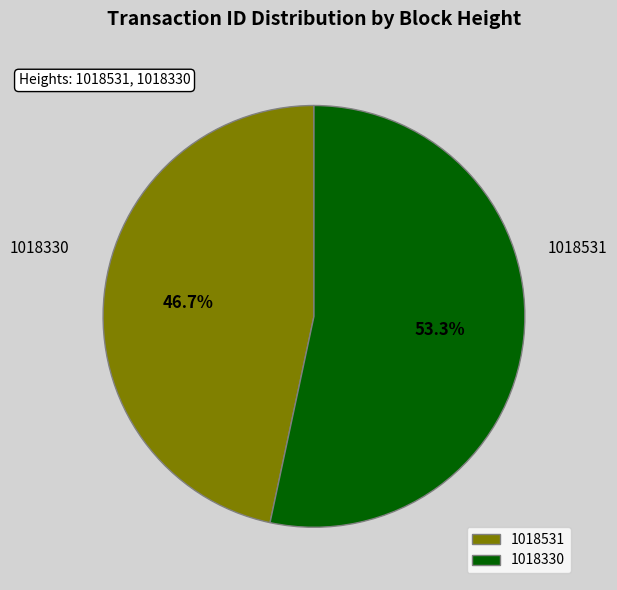

What percentage is the 1018330 slice, to the nearest percent?

53%